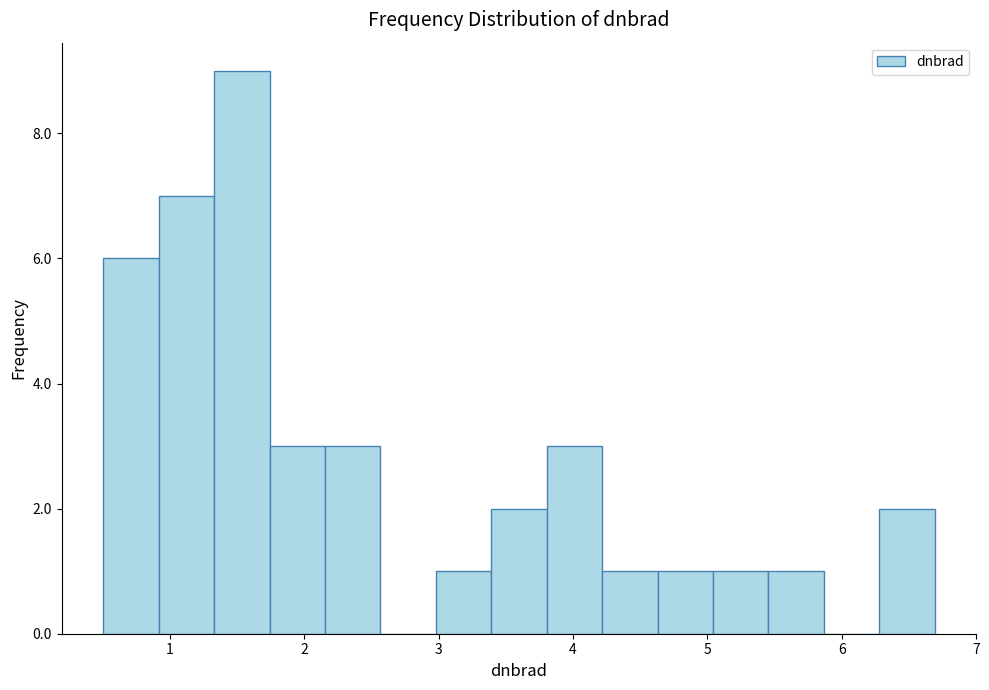

Reading left to right, transcribe this chart: for each bar, give the range it covers on the x-axis and its height. Neither the bar edges nor the heights are printed on the chart, so give them approximately, as read against the axes.

0.5 to 0.9: 6
0.9 to 1.3: 7
1.3 to 1.7: 9
1.7 to 2.2: 3
2.2 to 2.6: 3
2.6 to 3.0: 0
3.0 to 3.4: 1
3.4 to 3.8: 2
3.8 to 4.2: 3
4.2 to 4.6: 1
4.6 to 5.0: 1
5.0 to 5.5: 1
5.5 to 5.9: 1
5.9 to 6.3: 0
6.3 to 6.7: 2